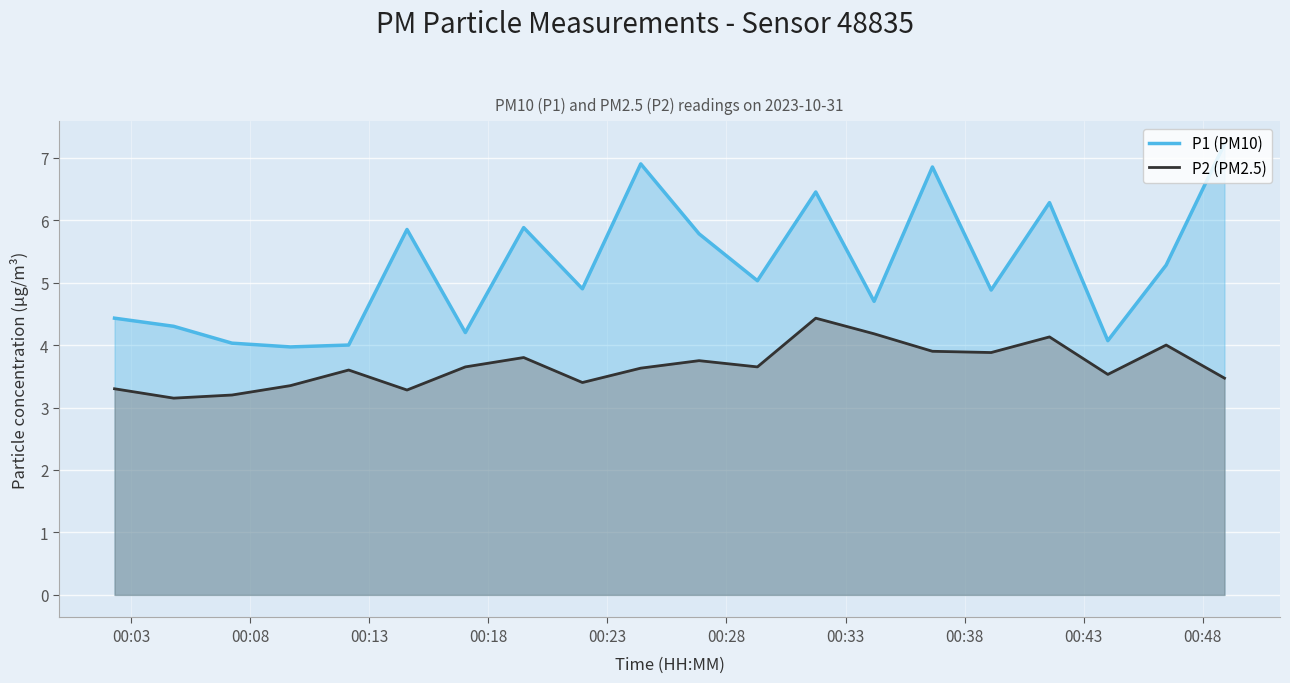

What is the highest value of the P2 (PM2.5) series?

4.4